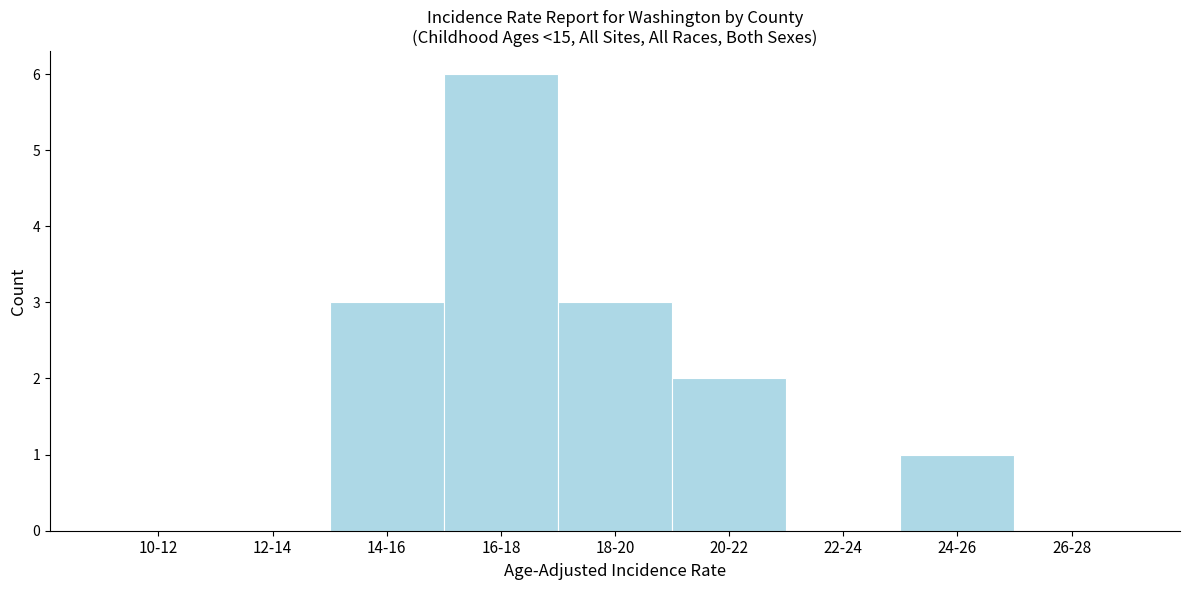

Reading left to right, list all the values displayed in this chart.

10-12=0	12-14=0	14-16=3	16-18=6	18-20=3	20-22=2	22-24=0	24-26=1	26-28=0